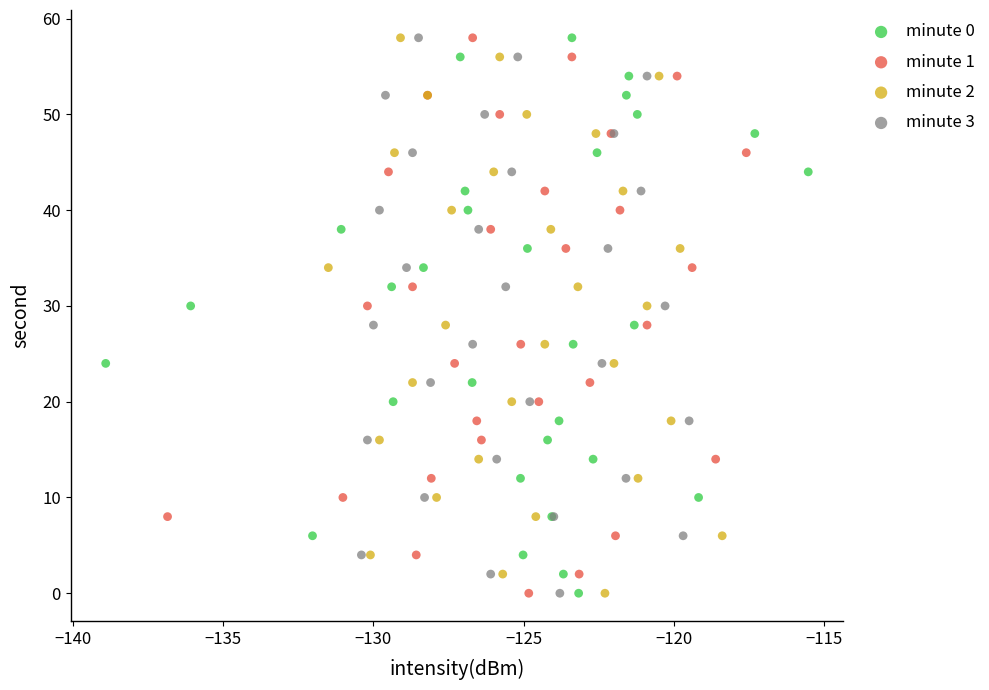

What are all the series names shown in the legend?

minute 0, minute 1, minute 2, minute 3